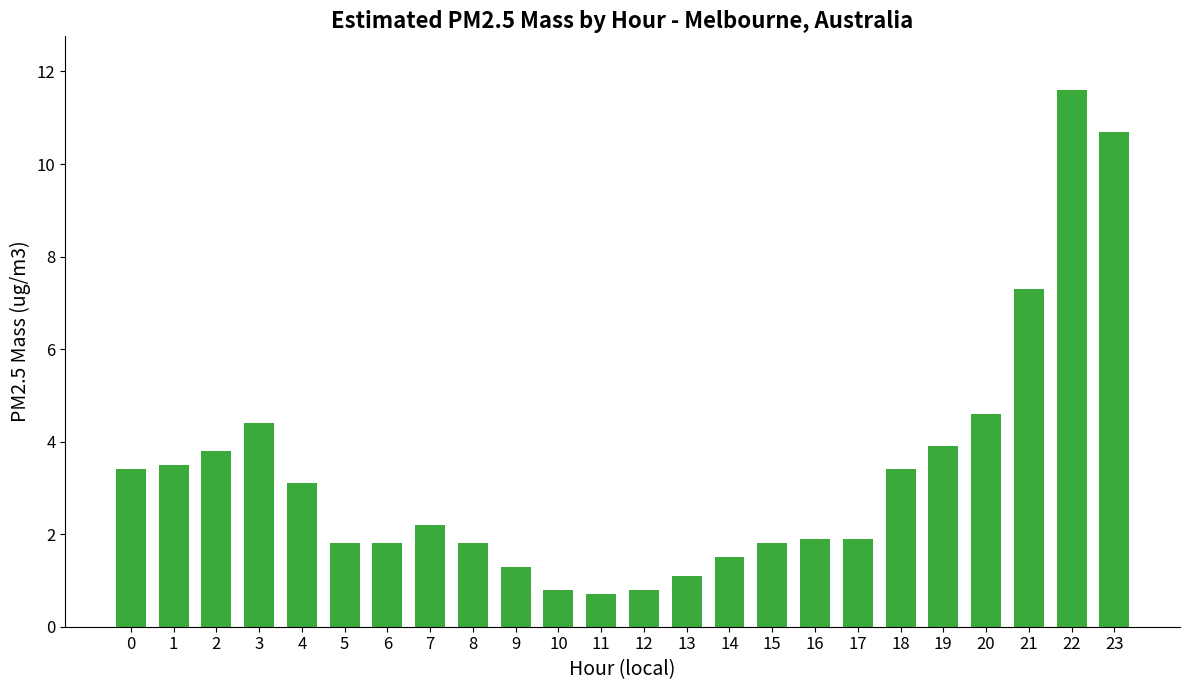

Which category has the highest value across all series?

22